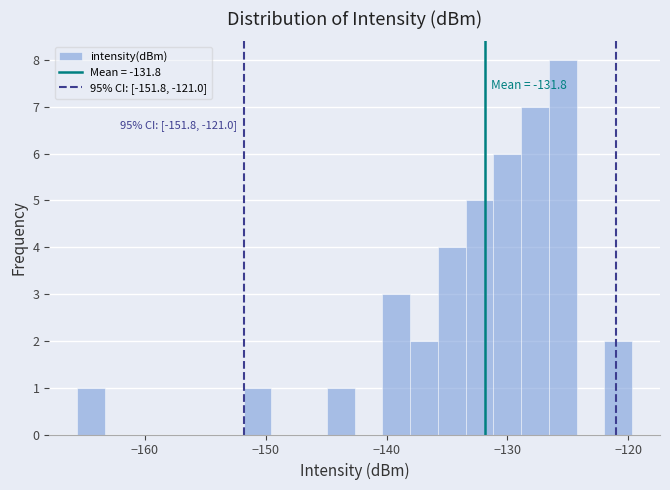

Around what value on the x-axis is the tallest bar? Give the approximate position of its centre, as read against the axis.

-125